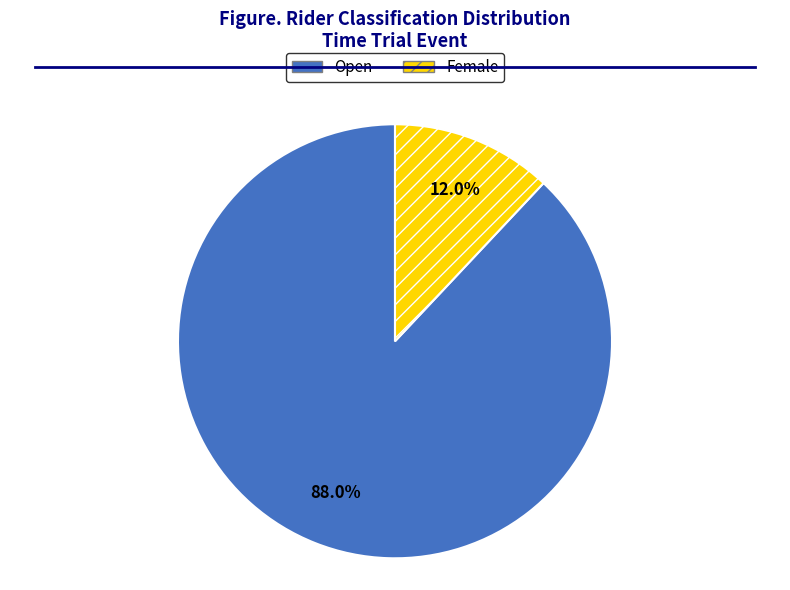

Does any single category account for the majority?

Yes